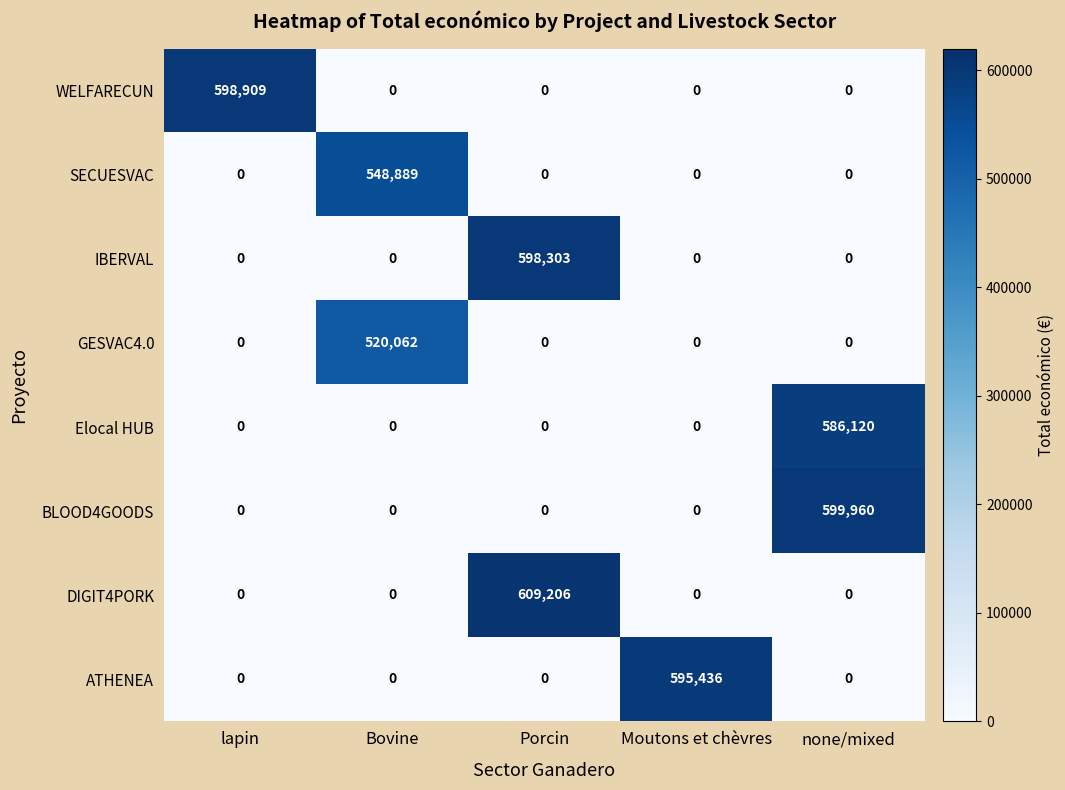

The value of WELFARECUN at Moutons et chèvres is 0. True or false?

True